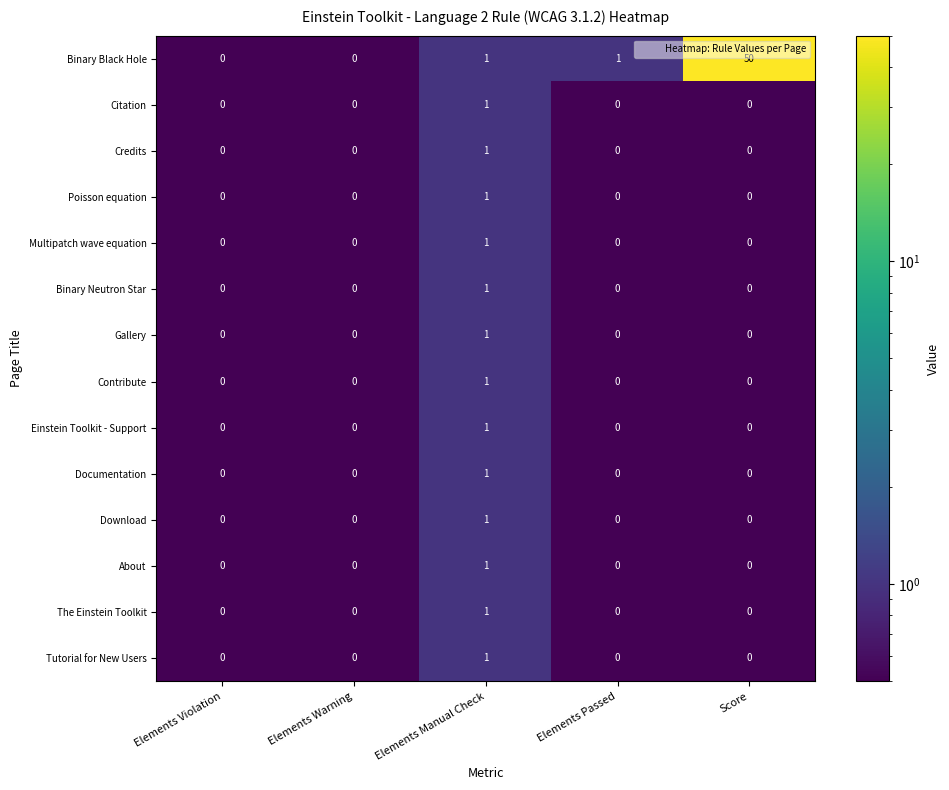

How many series are shown in this chart?

14